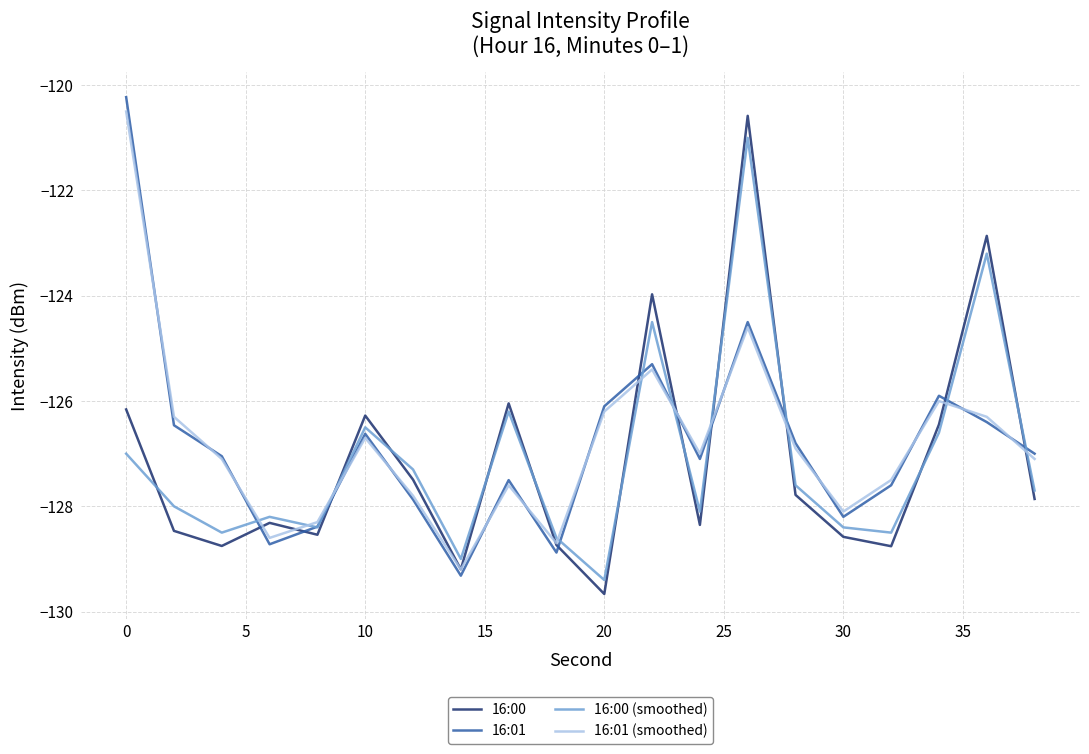

What is the smallest value displayed?

-129.7